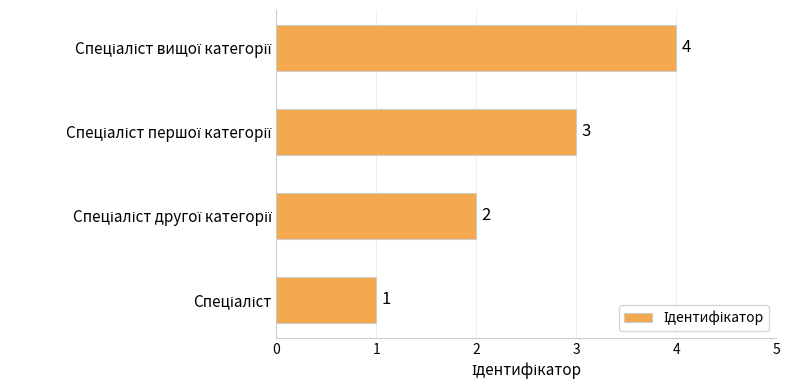

Count the values in the range 2 to 4.

3